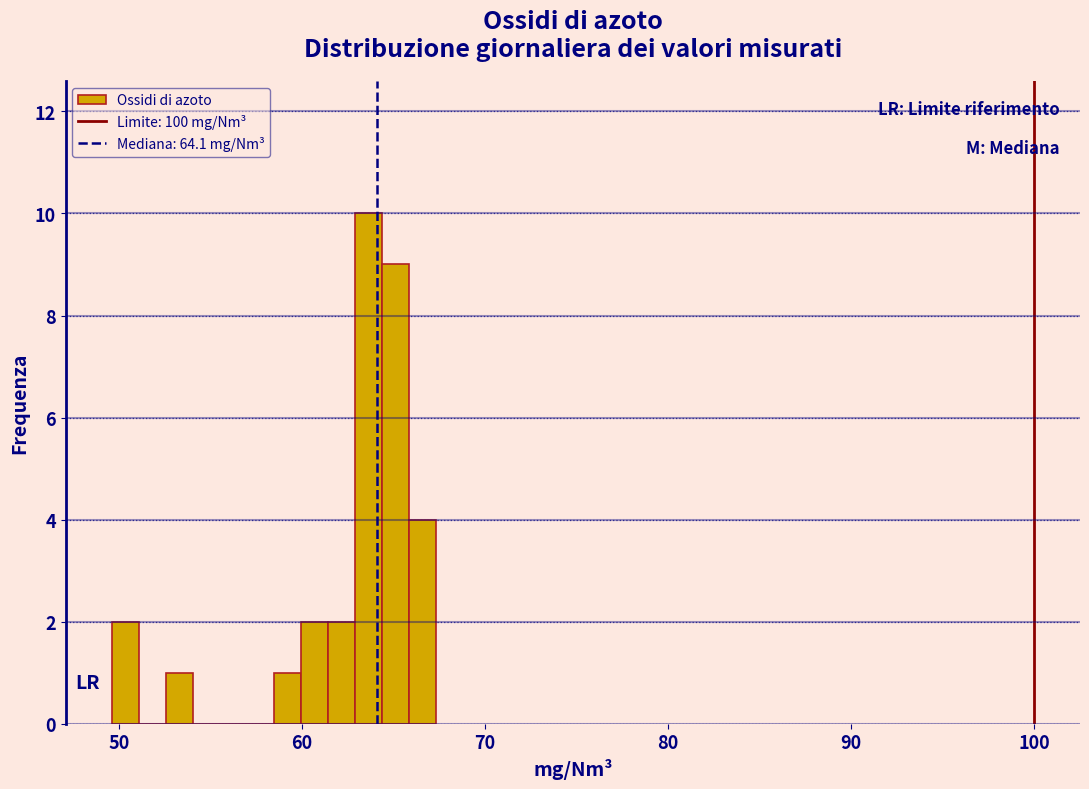

Read against the x-axis, roughly where is the centre of the tallest bar?

64